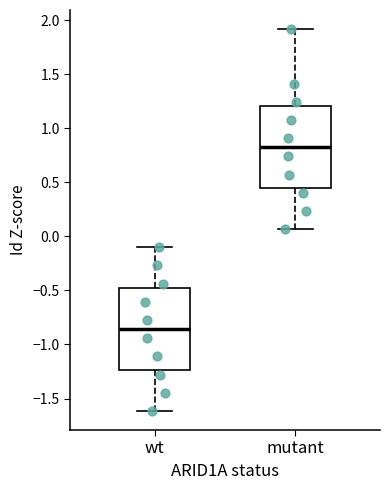

Which box has the highest median line?

mutant